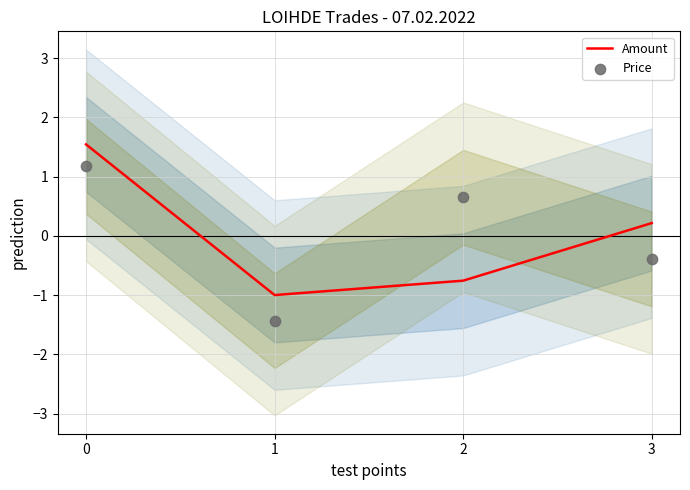

Which series contains the lowest Y value?

Price